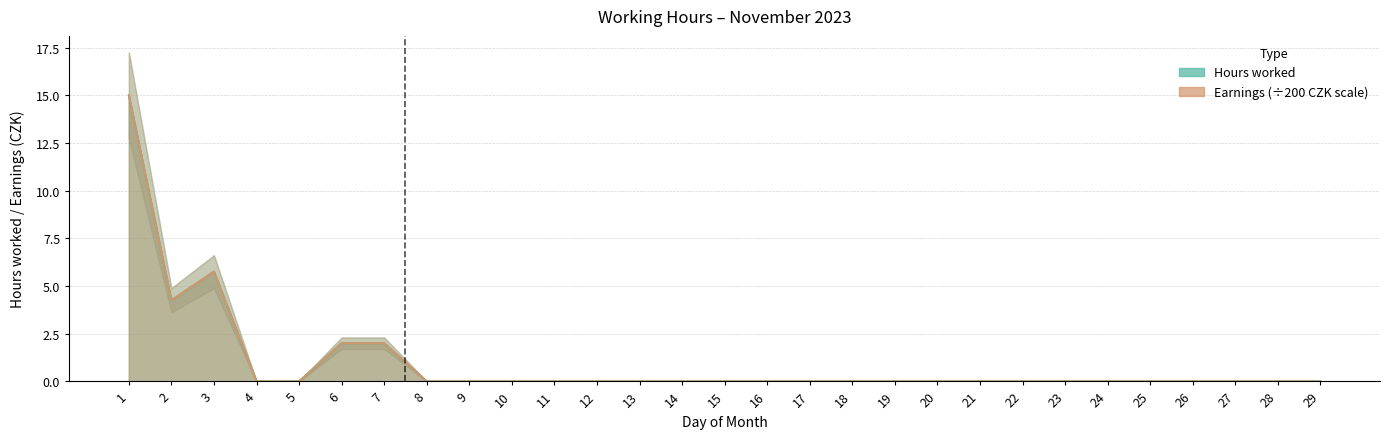

Reading left to right, list all the values displayed in this chart.

Hours worked: 1=15.0	2=4.2	3=5.8	4=0.0	5=0.0	6=2.0	7=2.0	8=0.0	9=0.0	10=0.0	11=0.0	12=0.0	13=0.0	14=0.0	15=0.0	16=0.0	17=0.0	18=0.0	19=0.0	20=0.0	21=0.0	22=0.0	23=0.0	24=0.0	25=0.0	26=0.0	27=0.0	28=0.0	29=0.0
Earnings (×200 CZK): 1=15.0	2=4.2	3=5.8	4=0.0	5=0.0	6=2.0	7=2.0	8=0.0	9=0.0	10=0.0	11=0.0	12=0.0	13=0.0	14=0.0	15=0.0	16=0.0	17=0.0	18=0.0	19=0.0	20=0.0	21=0.0	22=0.0	23=0.0	24=0.0	25=0.0	26=0.0	27=0.0	28=0.0	29=0.0